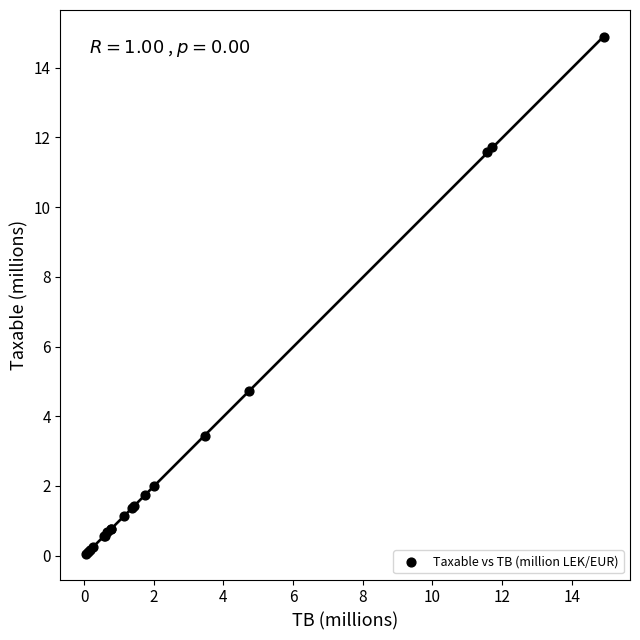

What Y value in the scatter plot is closest to 7?

4.7